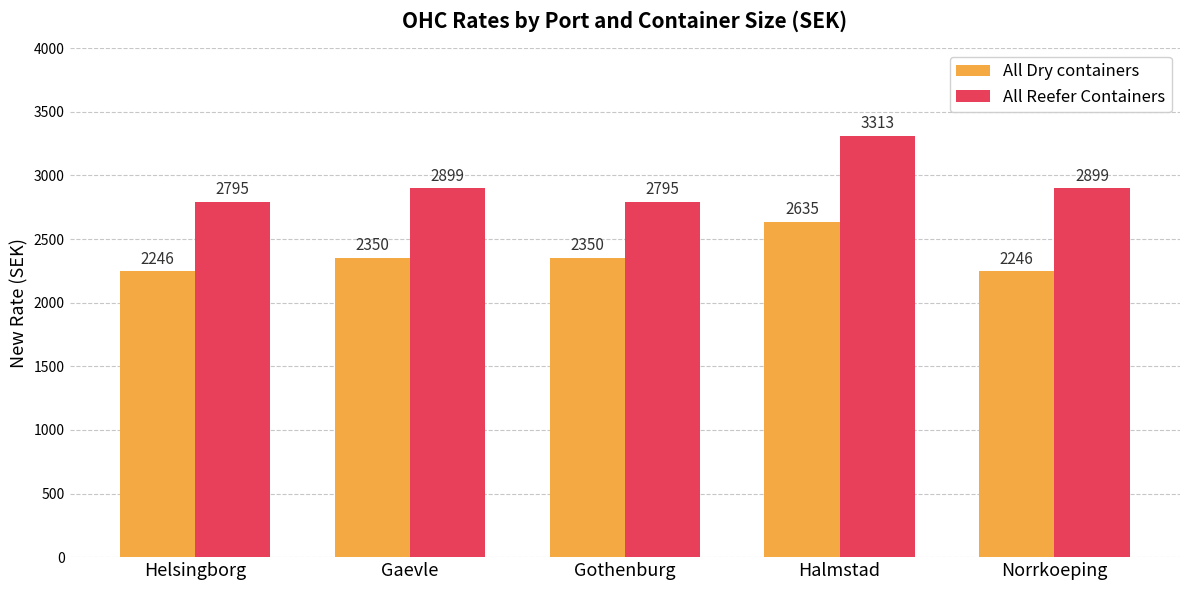

The value of All Reefer Containers at Halmstad is 4675. True or false?

False